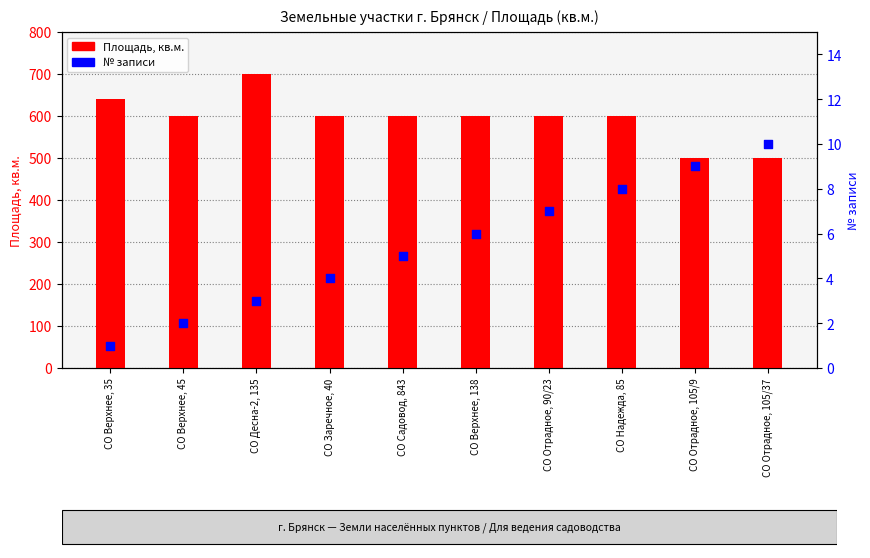

What are all the series names shown in the legend?

Площадь, кв.м., № записи